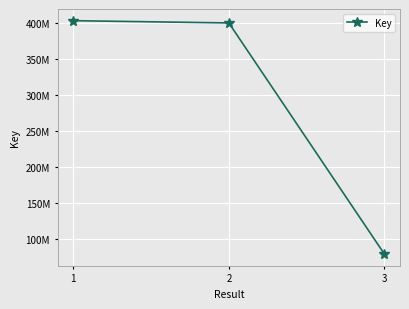

What is the smallest value displayed?

79228848